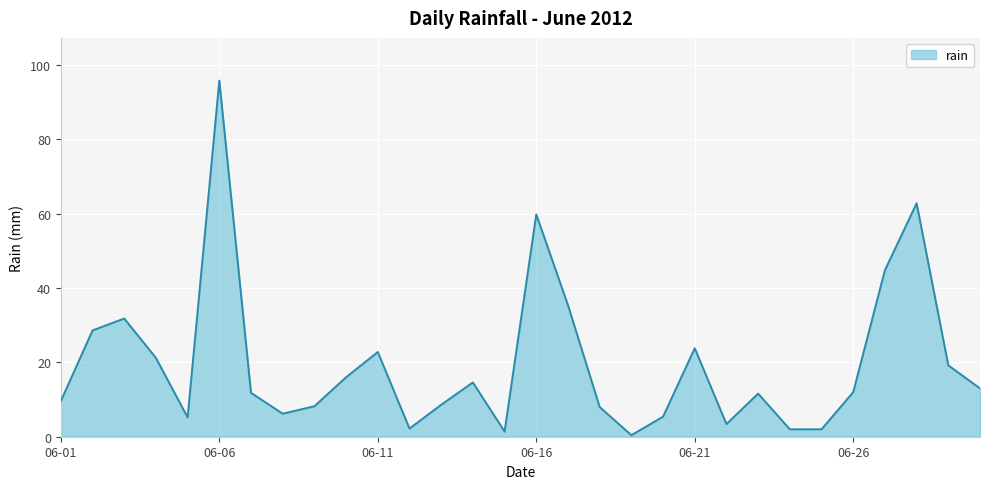

Reading right to left, list all the values displayed in this chart.

13.0	19.2	62.8	44.8	12.0	2.0	2.0	11.6	3.4	23.8	5.4	0.4	8.0	35.4	59.8	1.4	14.6	8.6	2.2	22.8	16.0	8.2	6.2	11.8	95.8	5.2	21.2	31.8	28.6	9.6